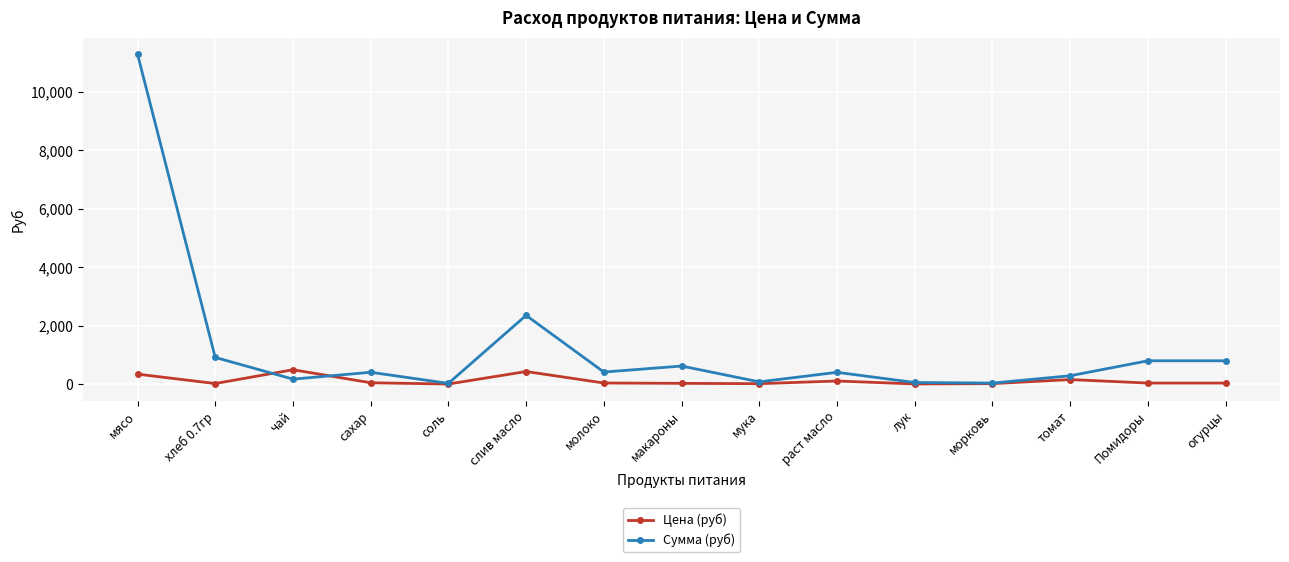

In Сумма (руб), how many points are lower than both neighbors (excluding endpoints)?

5